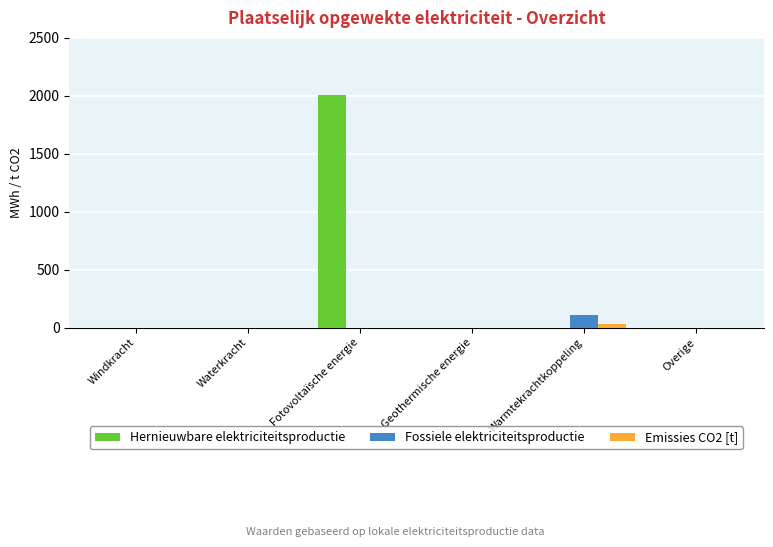

Which series has the largest range (max minus min)?

Hernieuwbare elektriciteitsproductie